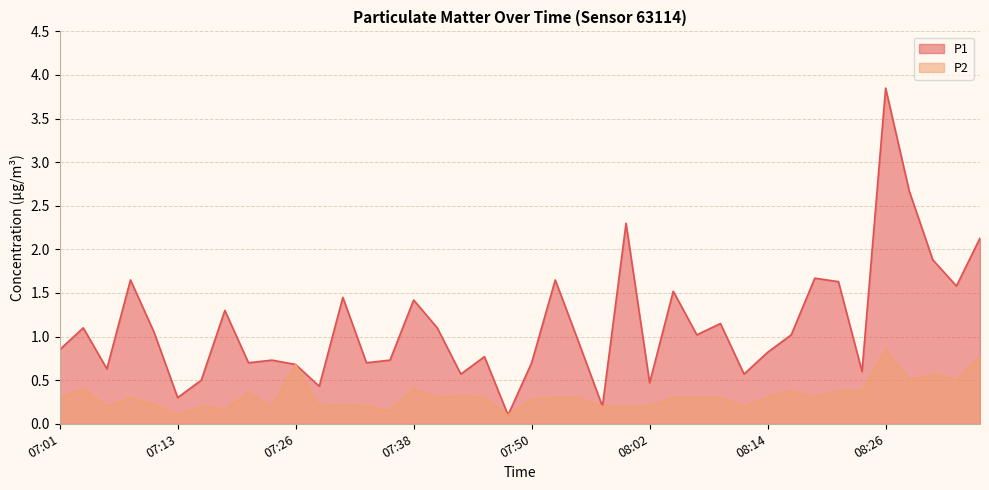

At how many categories does at least one series exceed 3?

1